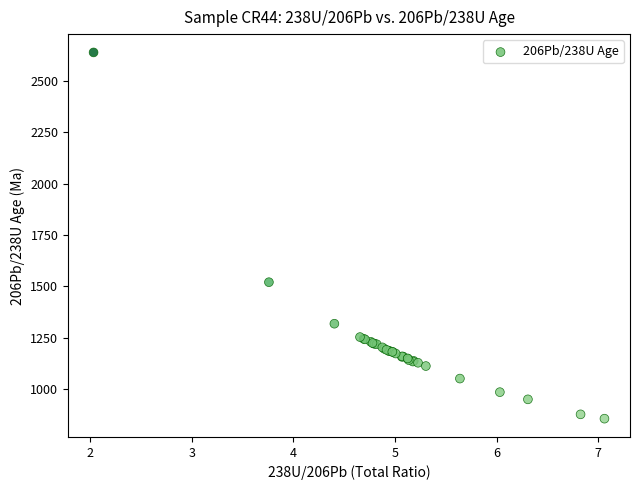

What Y value in the scatter plot is closest to 1747?

1520